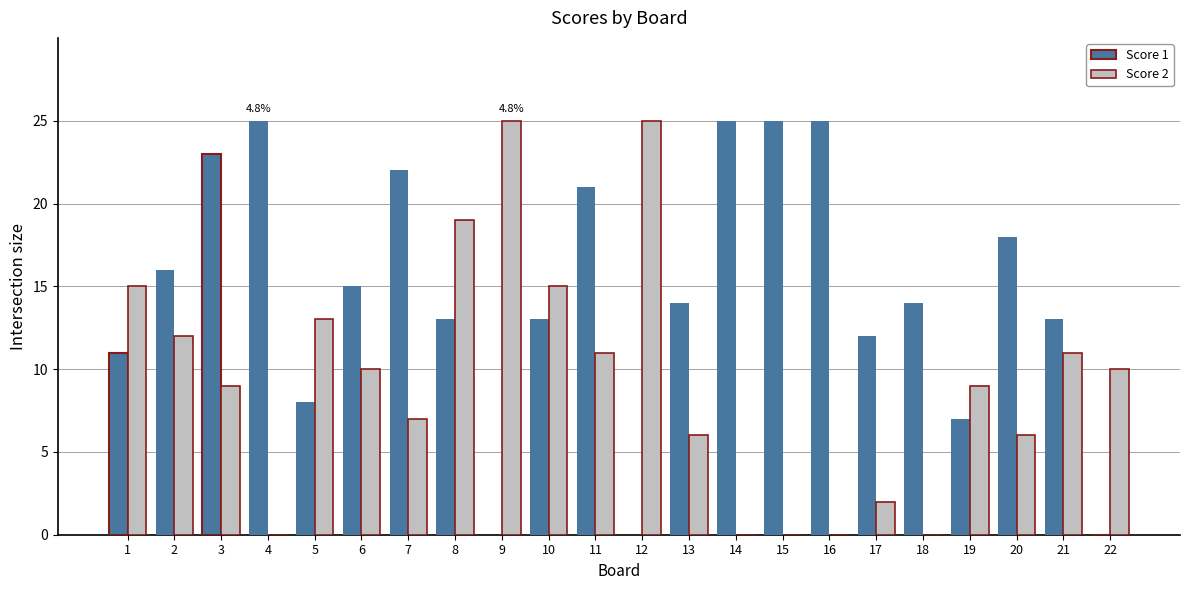

Are the bars horizontal?

No